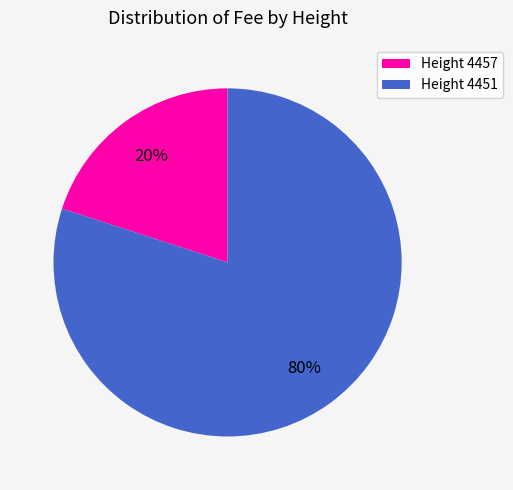

Is it true that Height 4451 is 89% of the pie?

False